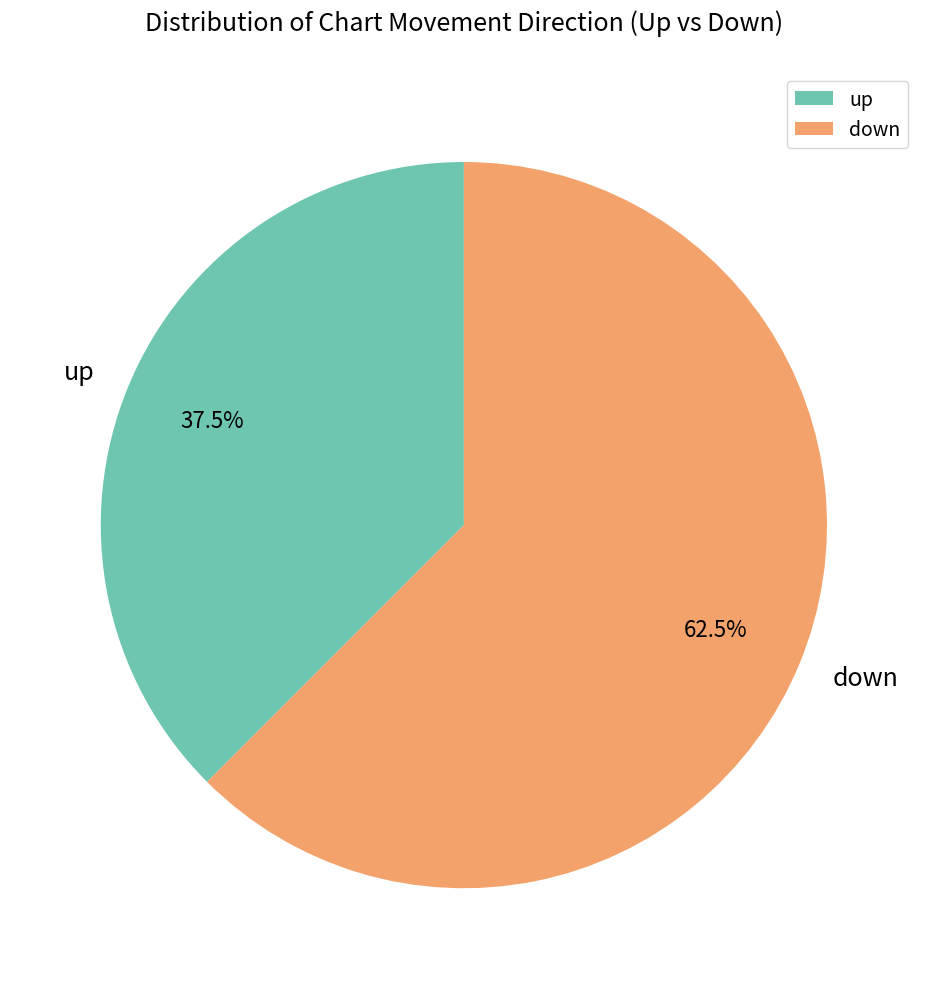

Is there any slice that represents more than half of the pie?

Yes